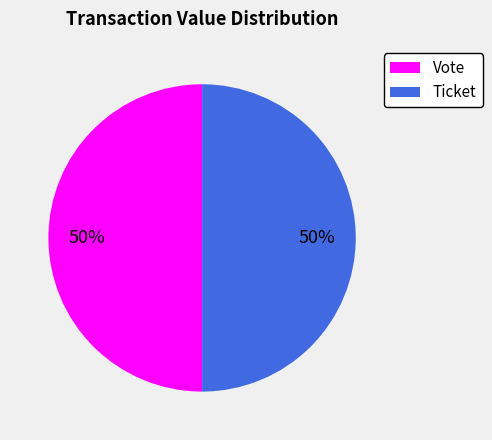

How many slices are in this pie chart?

2